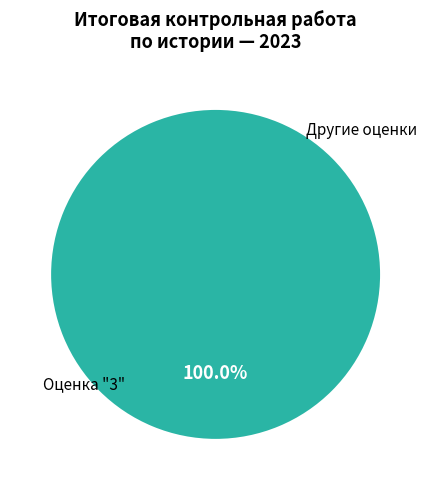

Is there any slice that represents more than half of the pie?

Yes